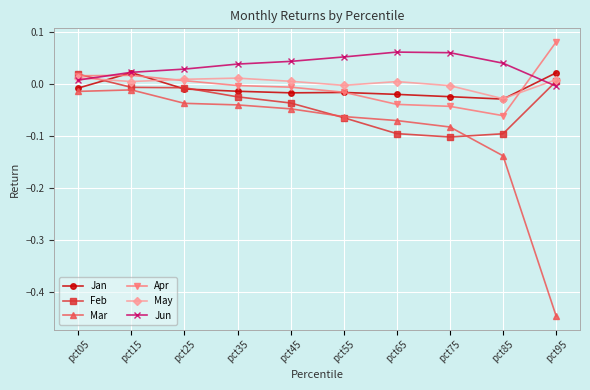

The Feb series shows 0.0 at pct05. True or false?

True